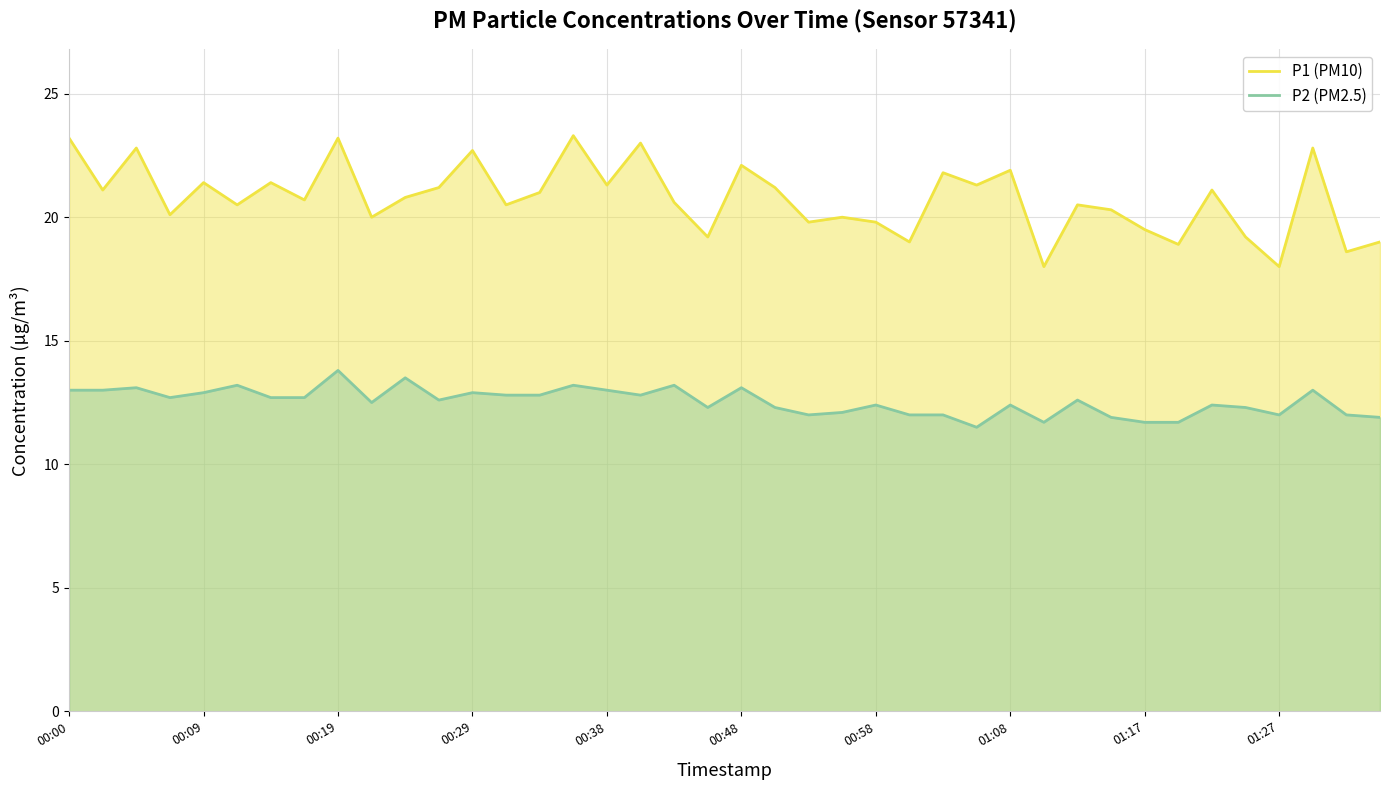

Does the chart have visible grid lines?

Yes